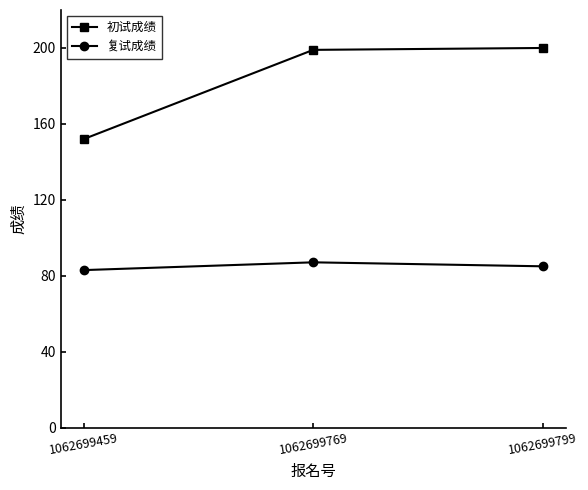

Reading left to right, extract all data points from this chart.

初试成绩: 1062699459=152.0	1062699769=199.0	1062699799=200.0
复试成绩: 1062699459=83.0	1062699769=87.1	1062699799=85.0